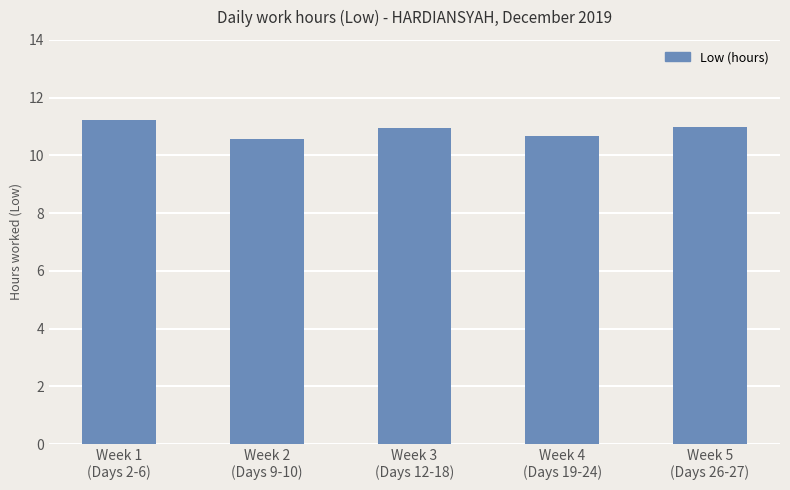

What is the label of the 4th bar from the left?

Week 4
(Days 19-24)